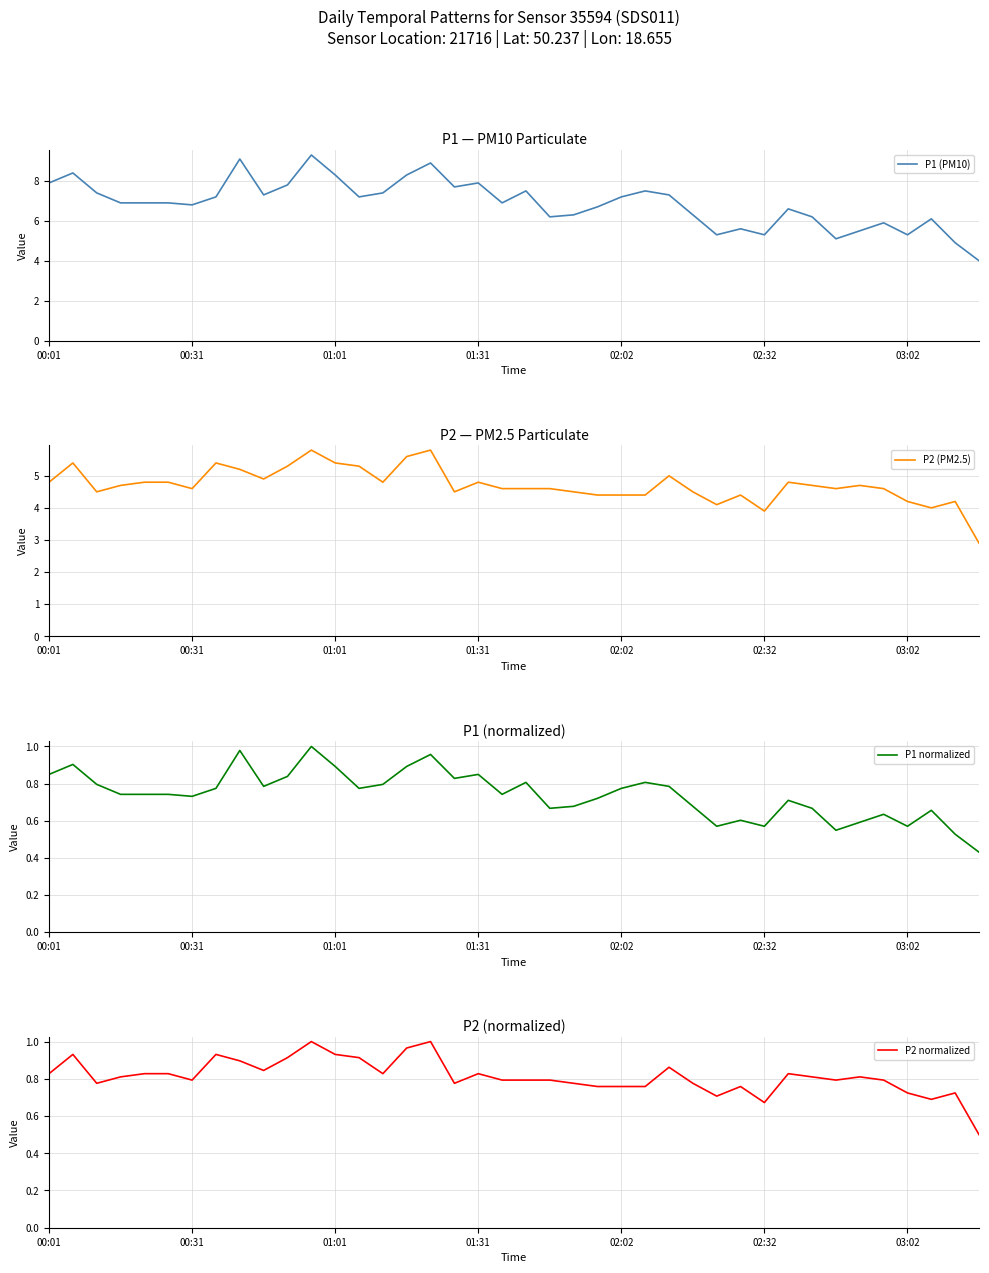

The value of P2 (PM2.5) at 01:01 is 3.1. True or false?

False